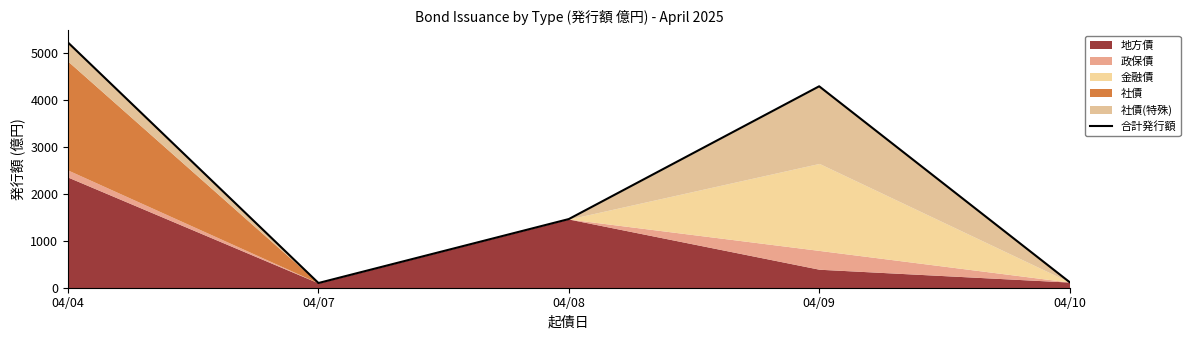

What is the average value?

2235